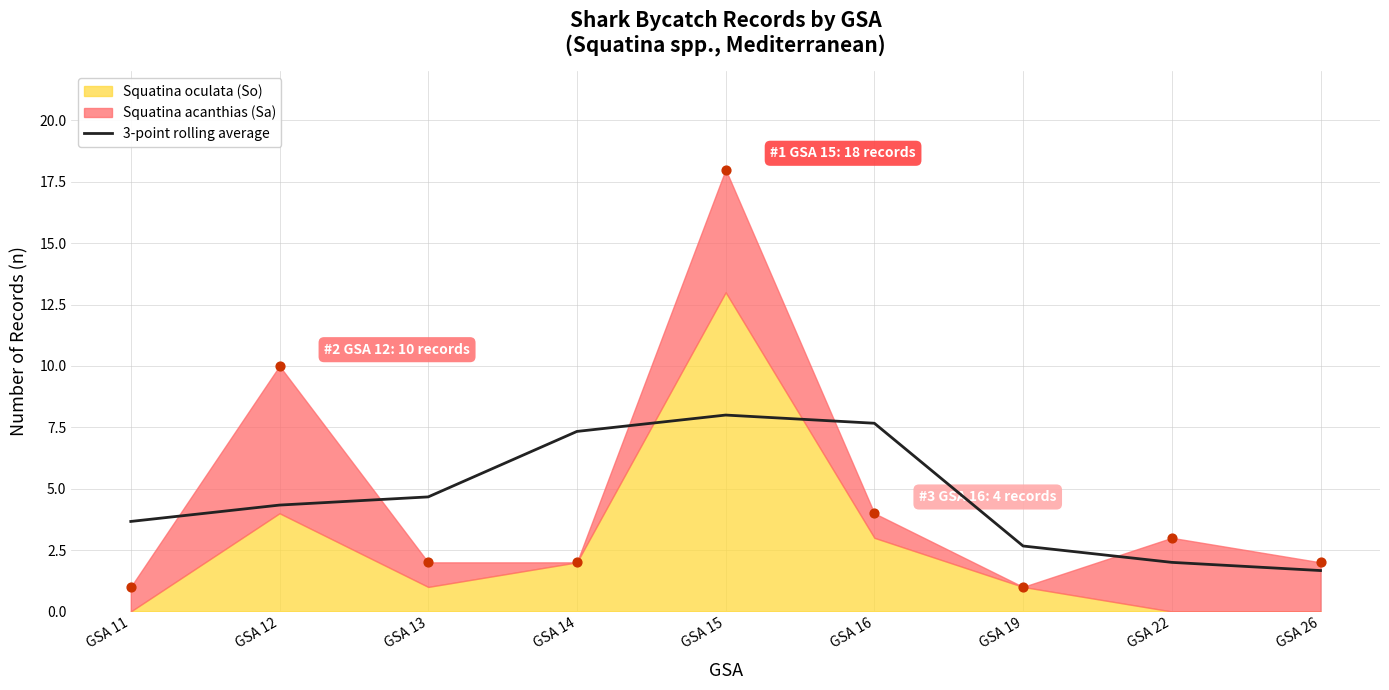

Between GSA 14 and GSA 12, which is larger?

GSA 14